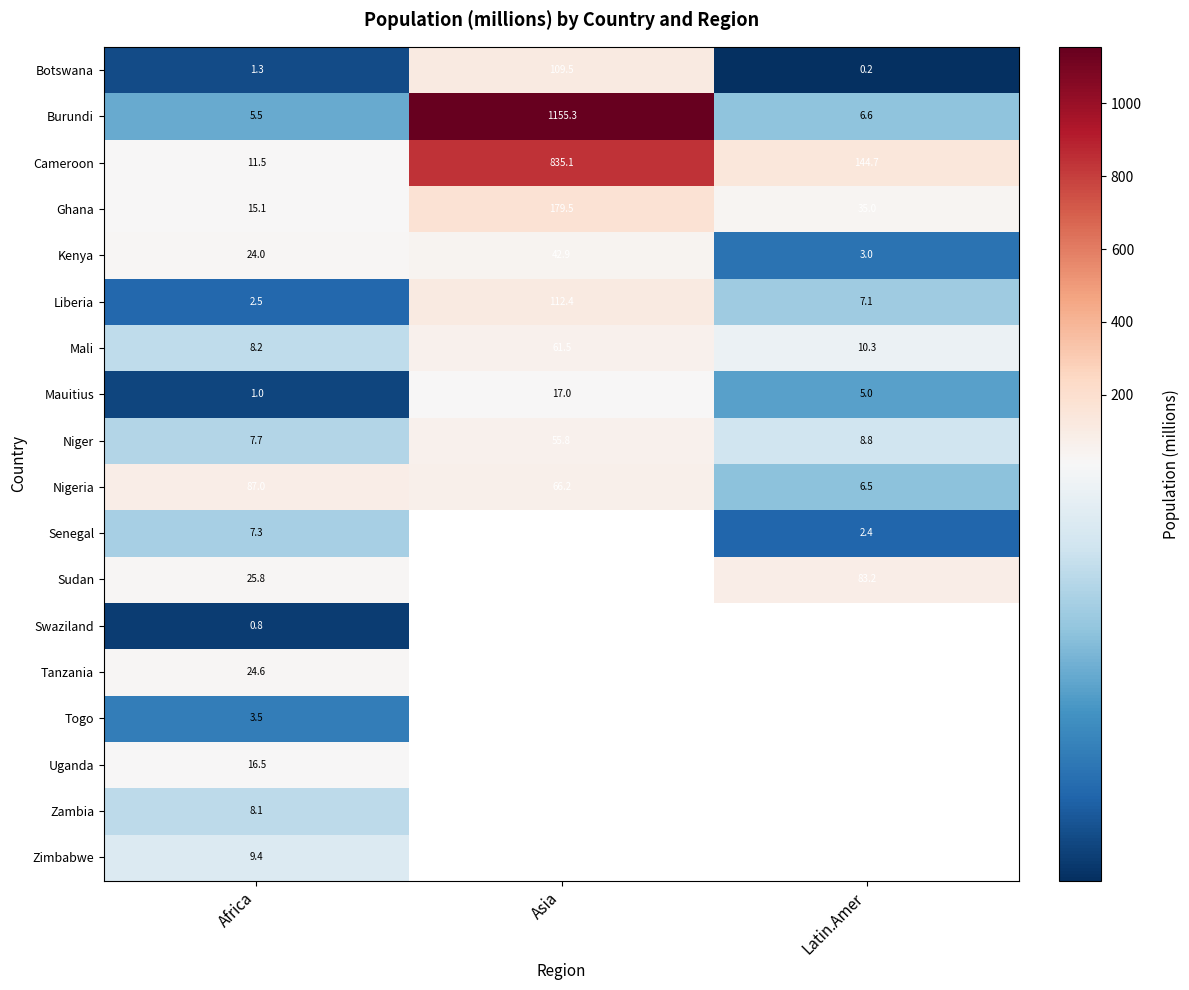

Rank the series at Africa from lowest to highest value.

Swaziland, Mauitius, Botswana, Liberia, Togo, Burundi, Senegal, Niger, Zambia, Mali, Zimbabwe, Cameroon, Ghana, Uganda, Kenya, Tanzania, Sudan, Nigeria